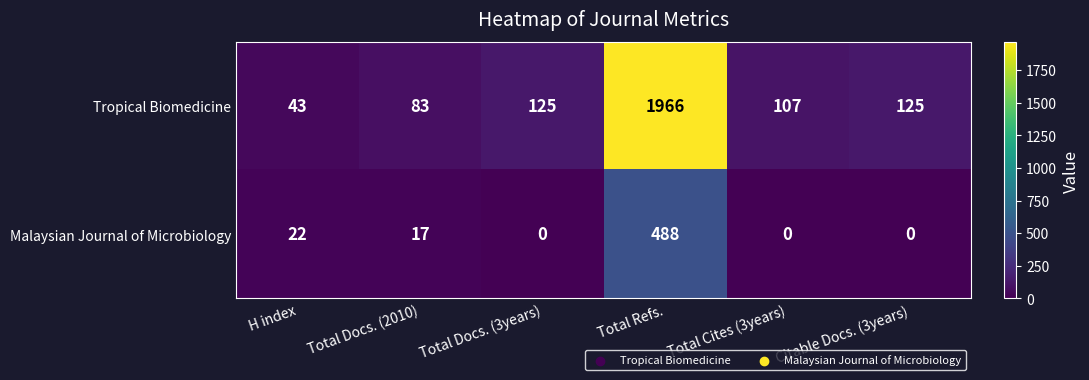

Which series changed the most between Total Docs. (2010) and Total Cites (3years)?

Tropical Biomedicine